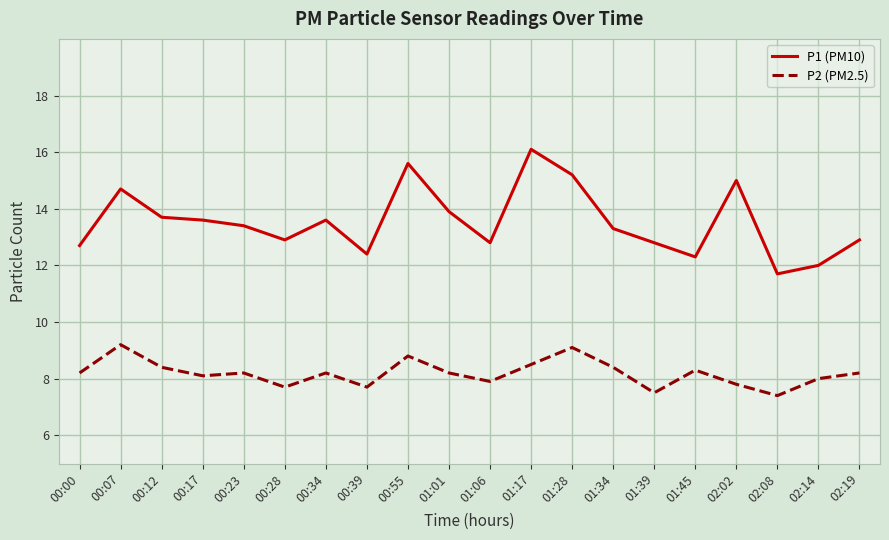

At 00:39, list the series in order from largest to smallest.

P1 (PM10), P2 (PM2.5)